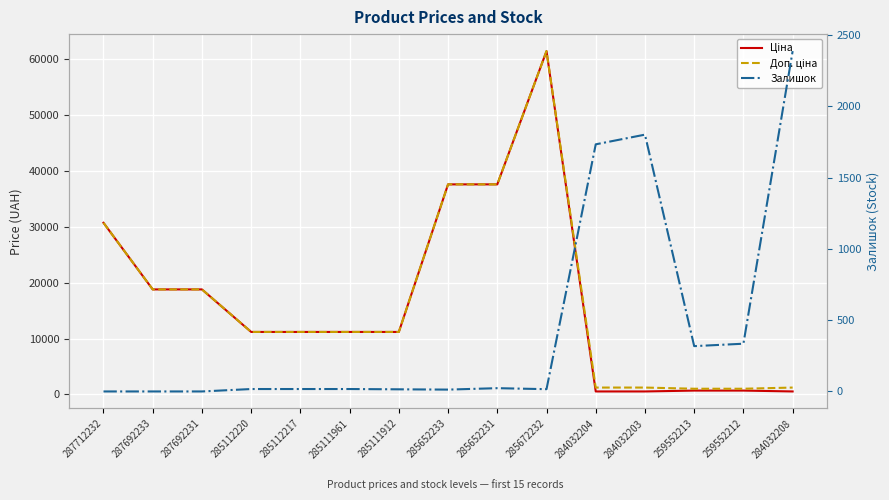

What is the label of the 10th point from the right?

285111961